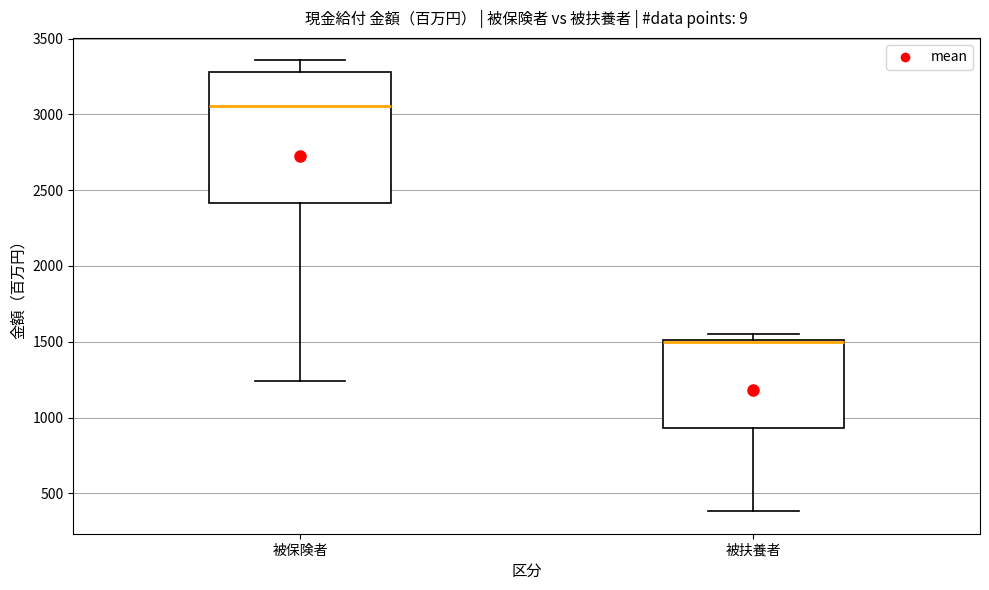

Reading left to right, transcribe this box plot: for each box, give where its median line is, the range the box spans, and where its two whiskers end, as read against the y-axis. The values are not printed on the chart, so give them approximately, as read against the axis.

被保険者: median 3050, box 2400 to 3300, whiskers 1250 to 3350
被扶養者: median 1500 (drawn on the box's upper edge), box 950 to 1500, whiskers 400 to 1550